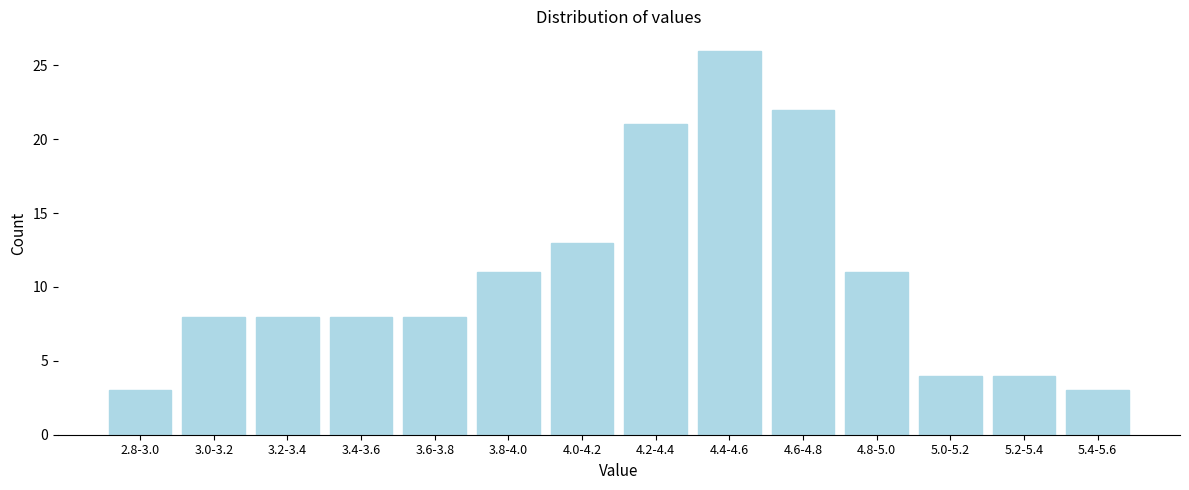

Reading left to right, transcribe all the data shown in this chart.

2.8-3.0=3	3.0-3.2=8	3.2-3.4=8	3.4-3.6=8	3.6-3.8=8	3.8-4.0=11	4.0-4.2=13	4.2-4.4=21	4.4-4.6=26	4.6-4.8=22	4.8-5.0=11	5.0-5.2=4	5.2-5.4=4	5.4-5.6=3